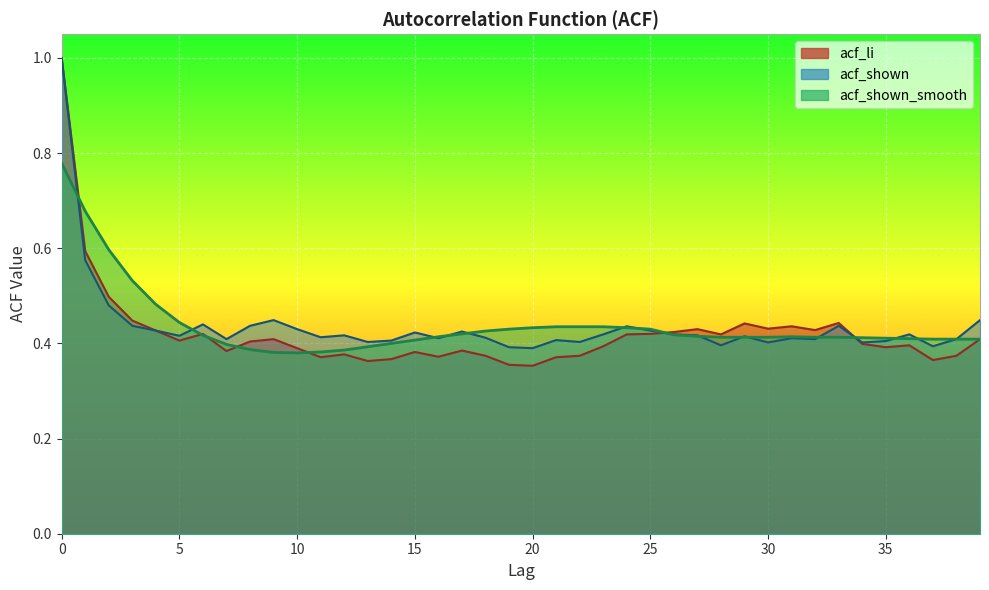

What is the minimum value shown in the chart?

0.4